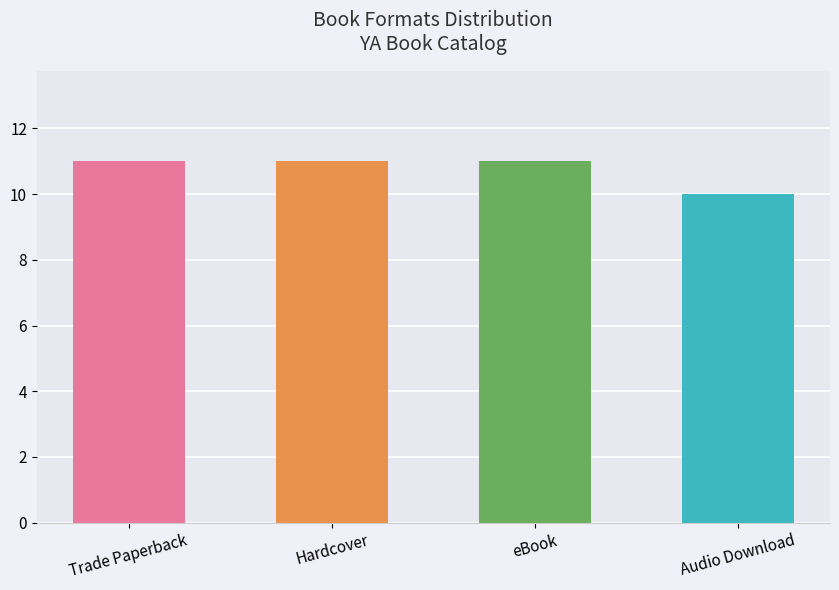

Reading right to left, transcribe all the data shown in this chart.

10	11	11	11